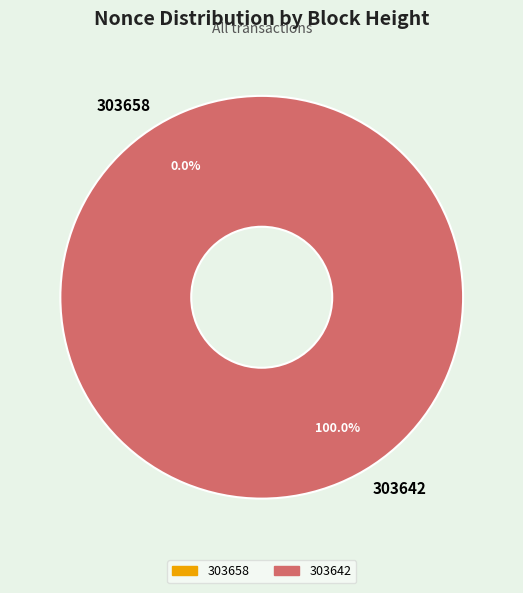

The 303642 slice represents 99% of the pie. True or false?

False